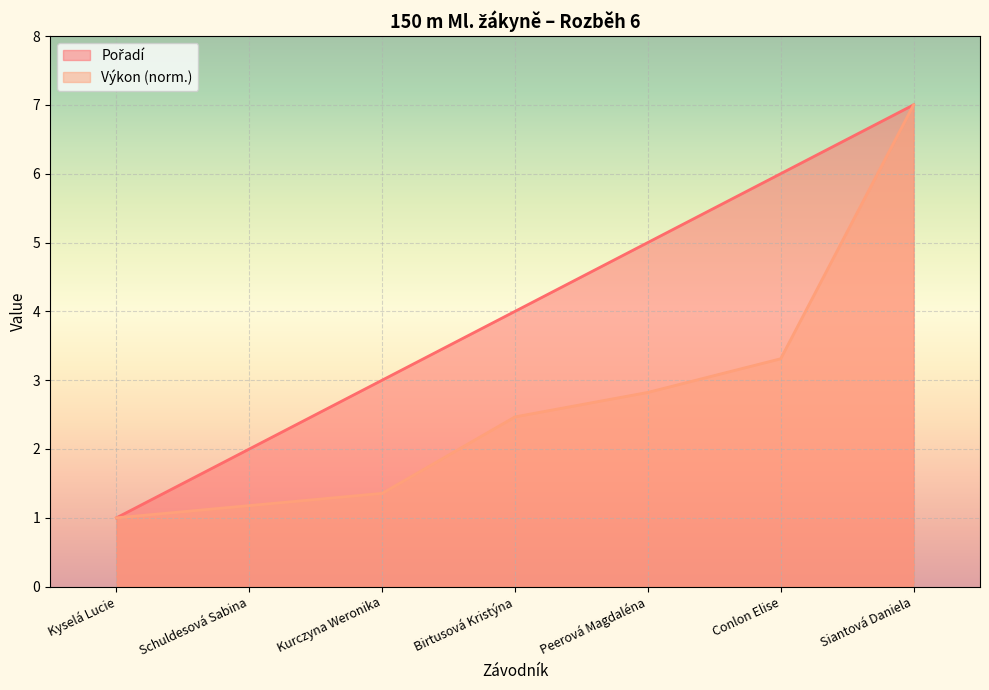

What is the sum of the Pořadí values at Conlon Elise and Birtusová Kristýna?

10.0